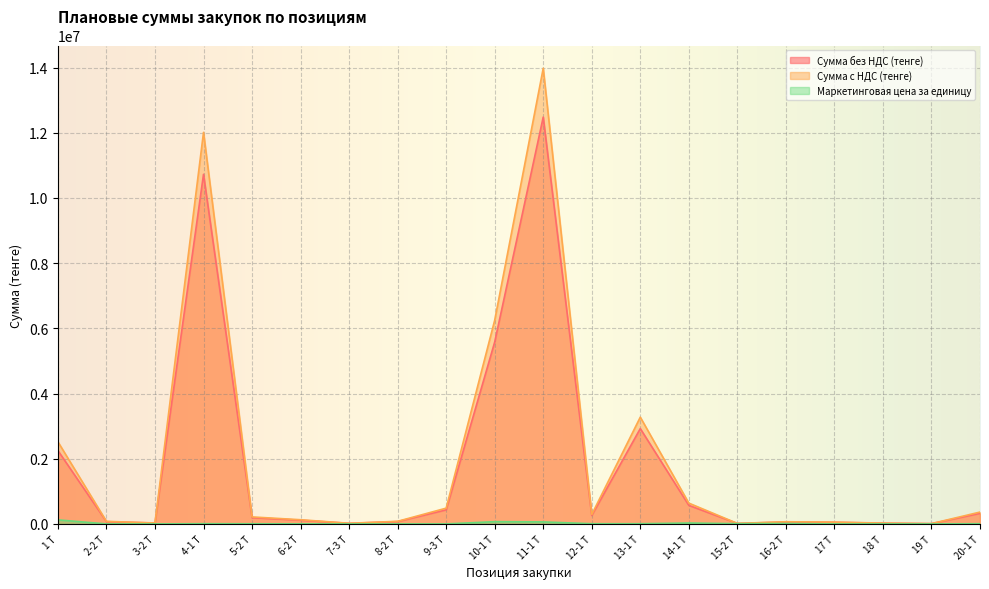

What value does the Сумма с НДС (тенге) series have at 10-1 Т?

6249600.0